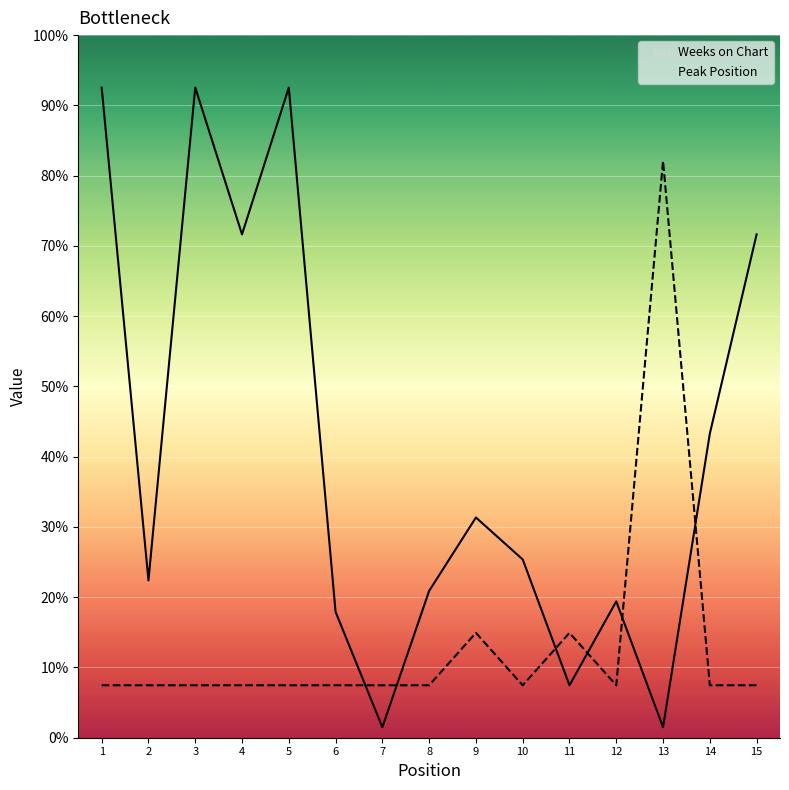

What is the smallest value displayed?

1